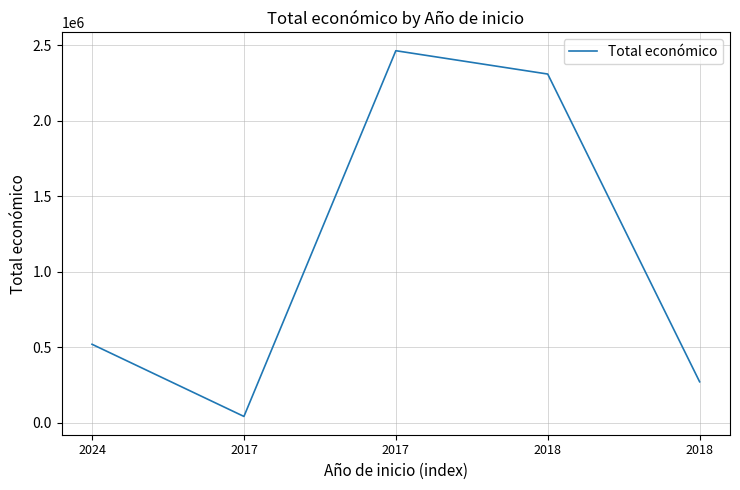

Count the number of data series in this chart.

1